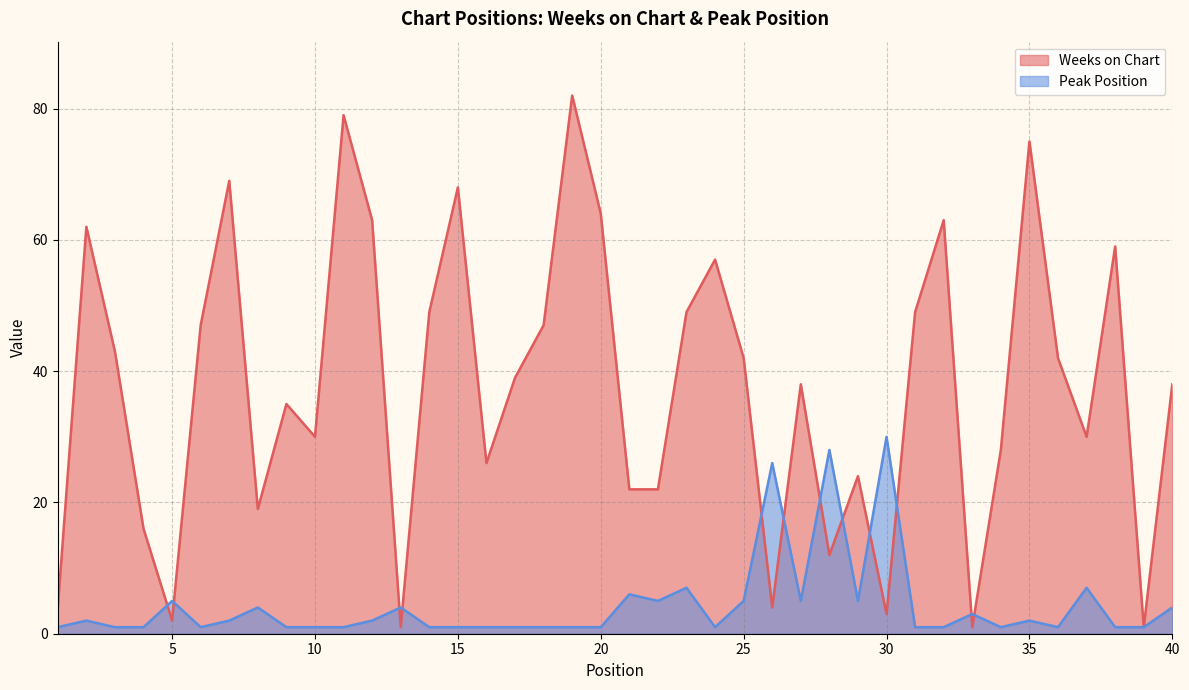

Does the chart have visible grid lines?

Yes